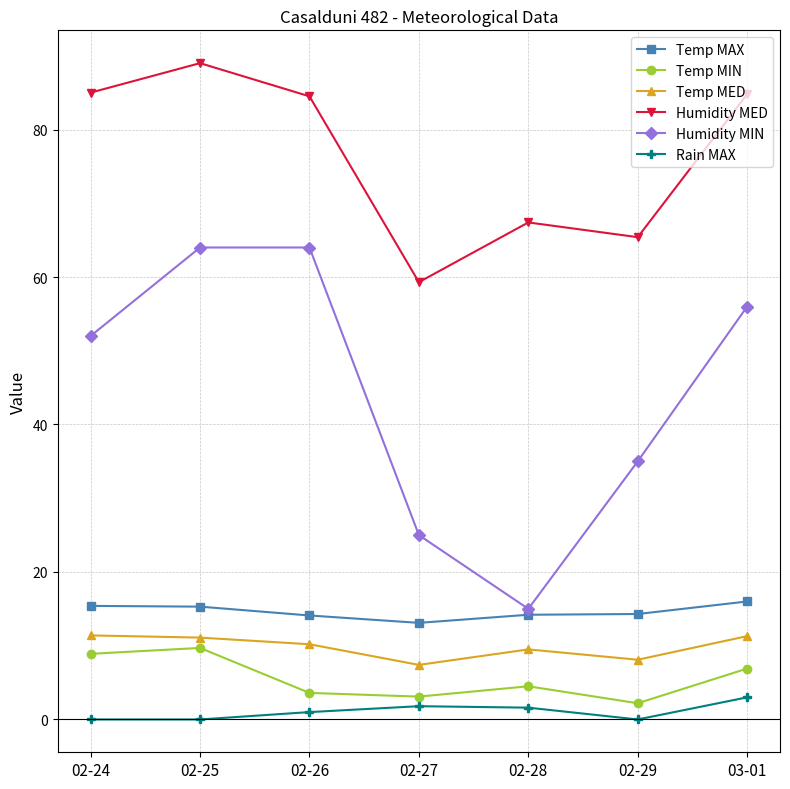

What is the difference between the highest and lowest values at 02-29?

65.4